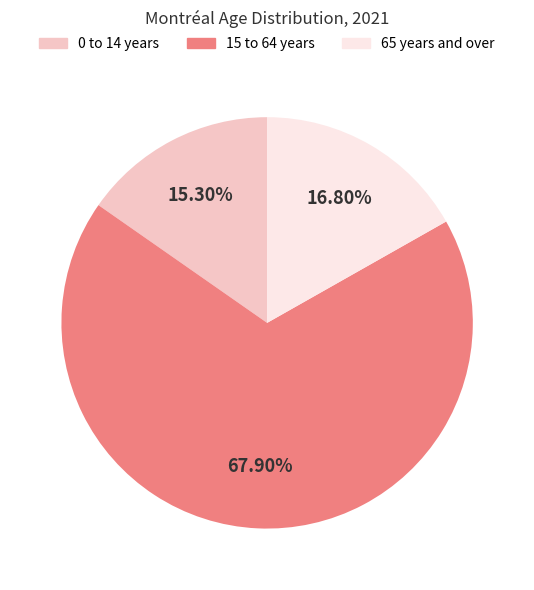

Rank the categories by value from lowest to highest.

0 to 14 years, 65 years and over, 15 to 64 years